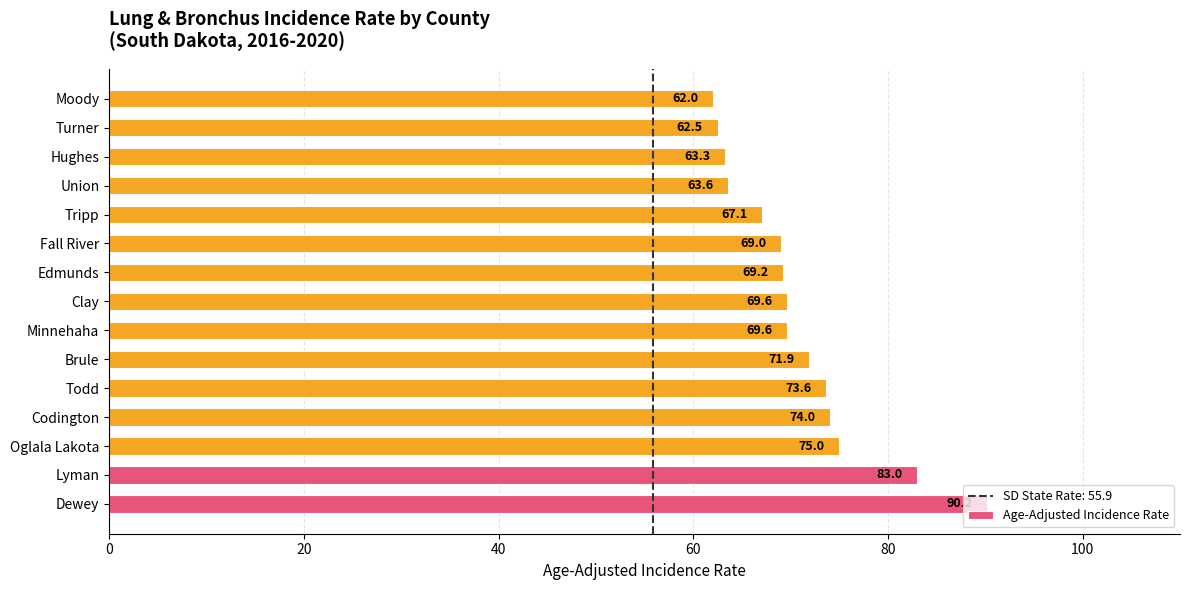

What is the change in value from Minnehaha to Moody?

-7.6